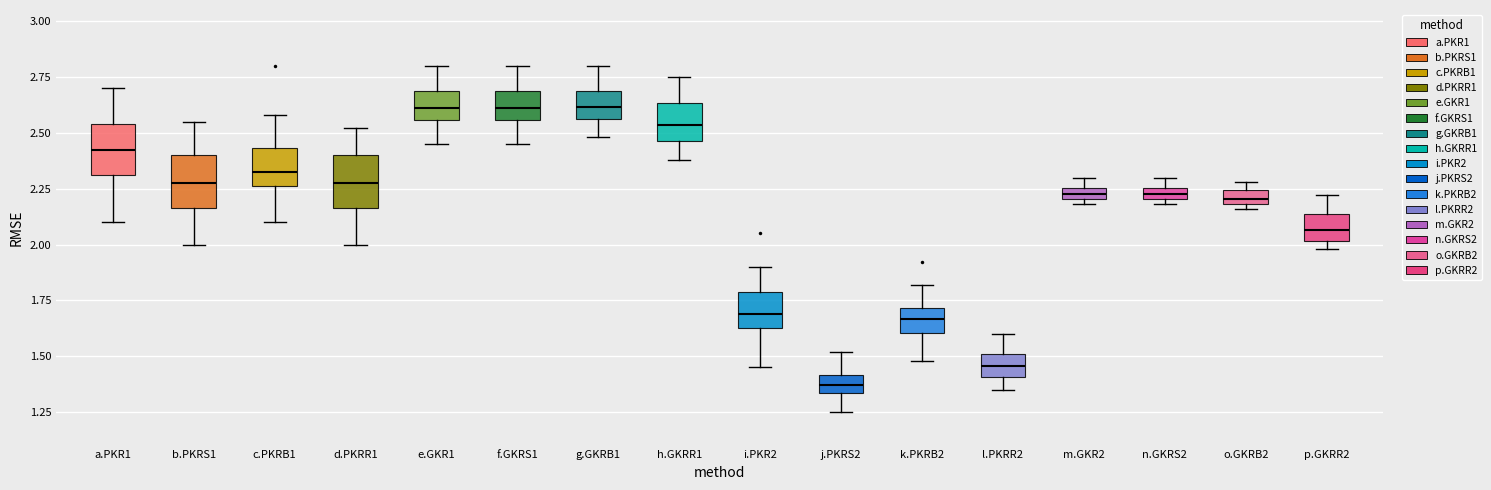

Where is the upper edge of the box for a.PKR1 on the y-axis? The values are not printed on the chart, so give them approximately, as read against the axis.

2.55